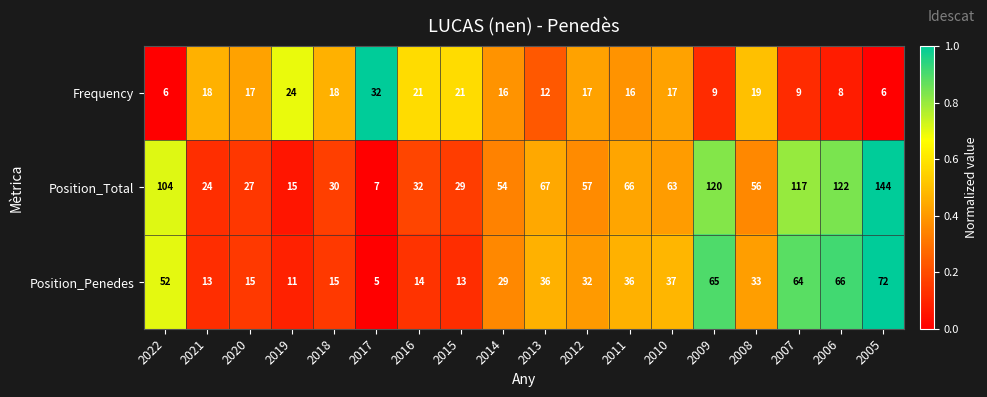

At which category does the chart reach its minimum across all series?

2017